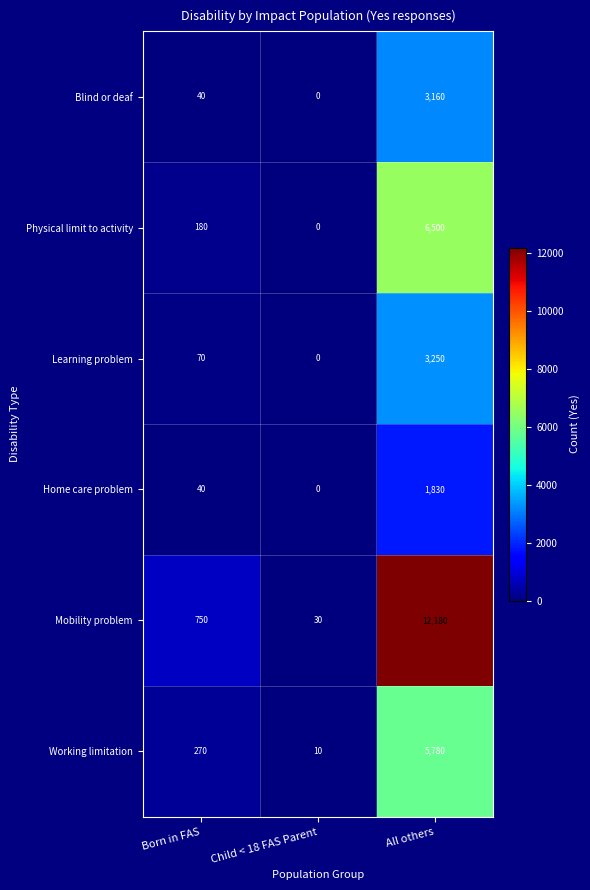

How many values in Physical limit to activity are above zero?

2